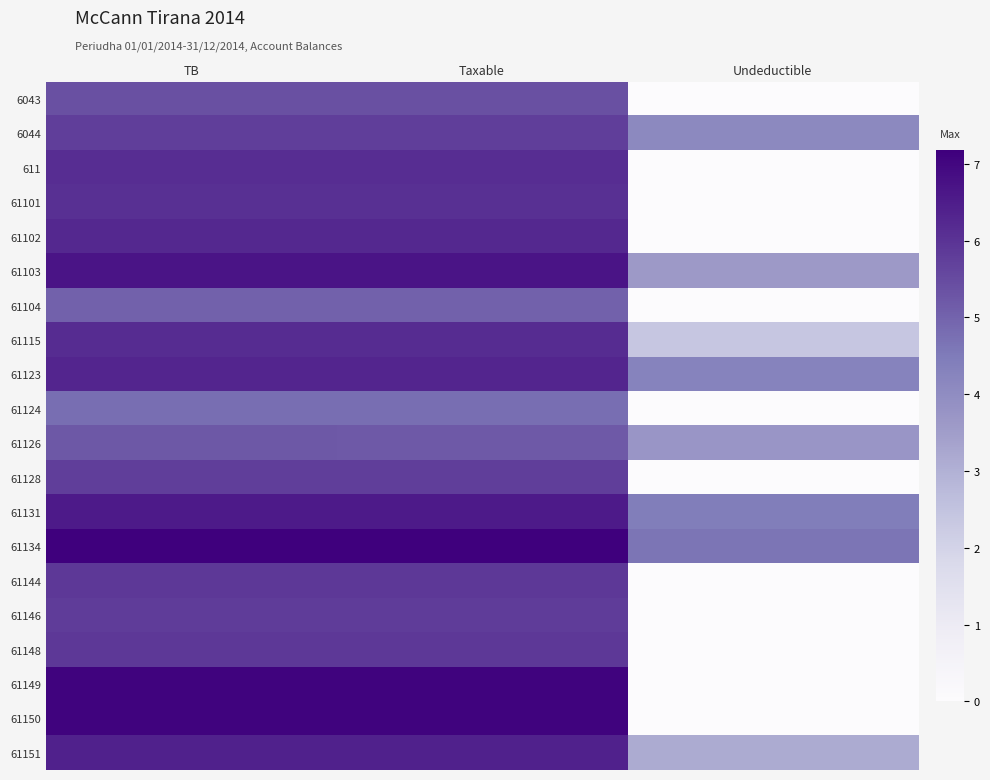

Count the number of data series in this chart.

20